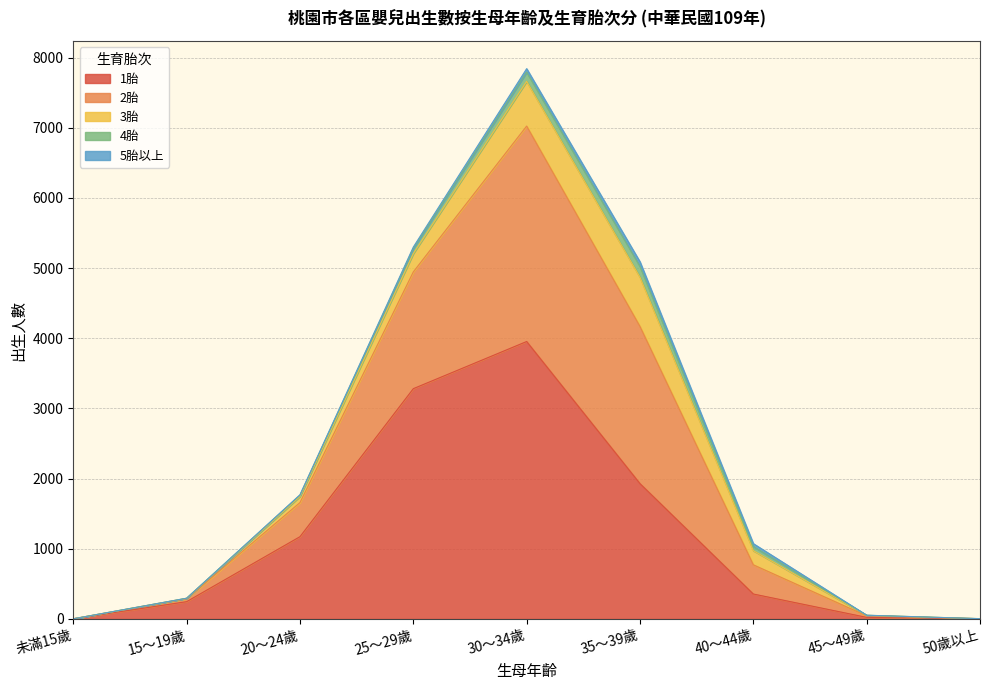

What are all the series names shown in the legend?

1胎, 2胎, 3胎, 4胎, 5胎以上